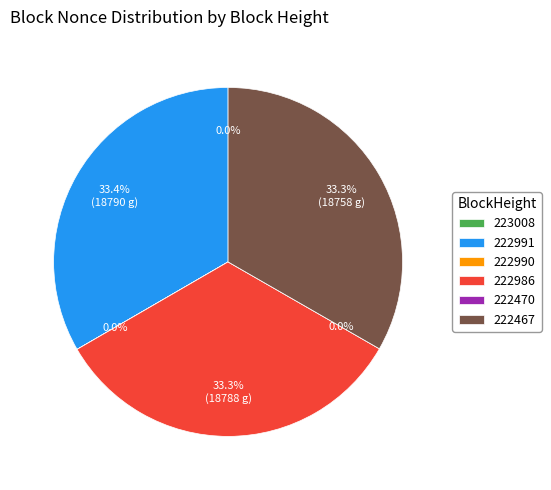

What is the smallest slice in the pie chart?

222470